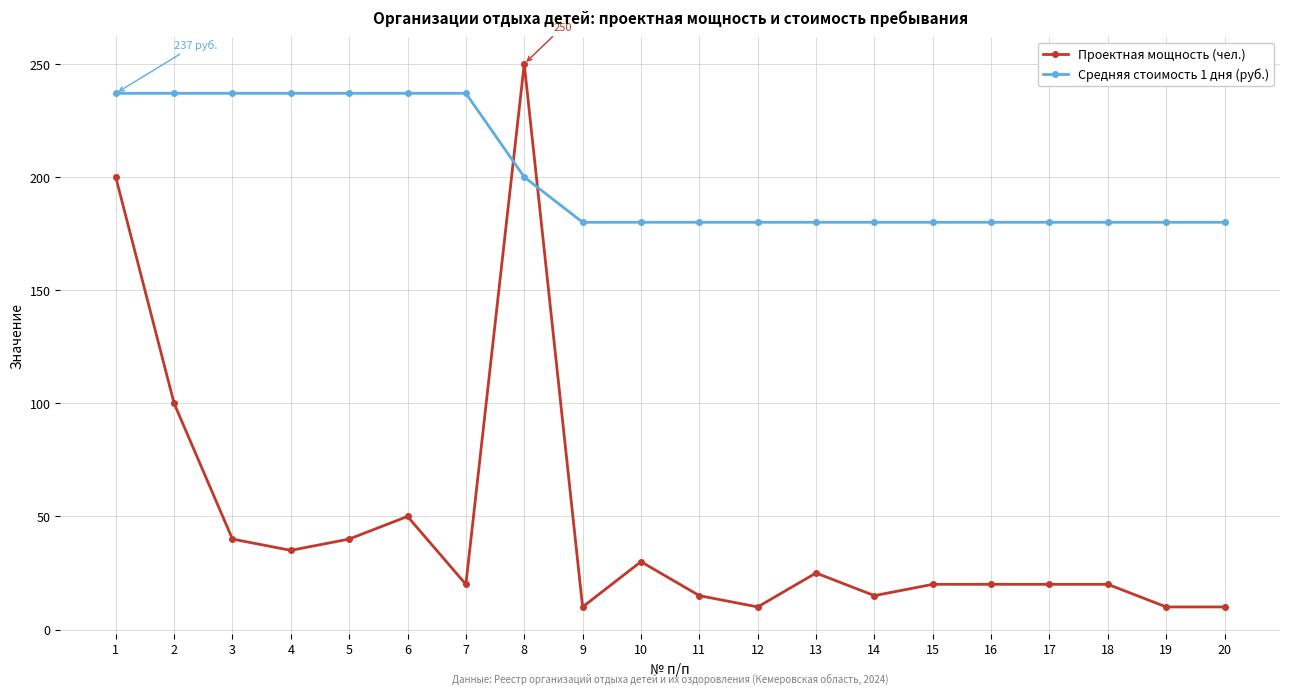

What is the sum of the Проектная мощность (чел.) values at 7 and 18?

40